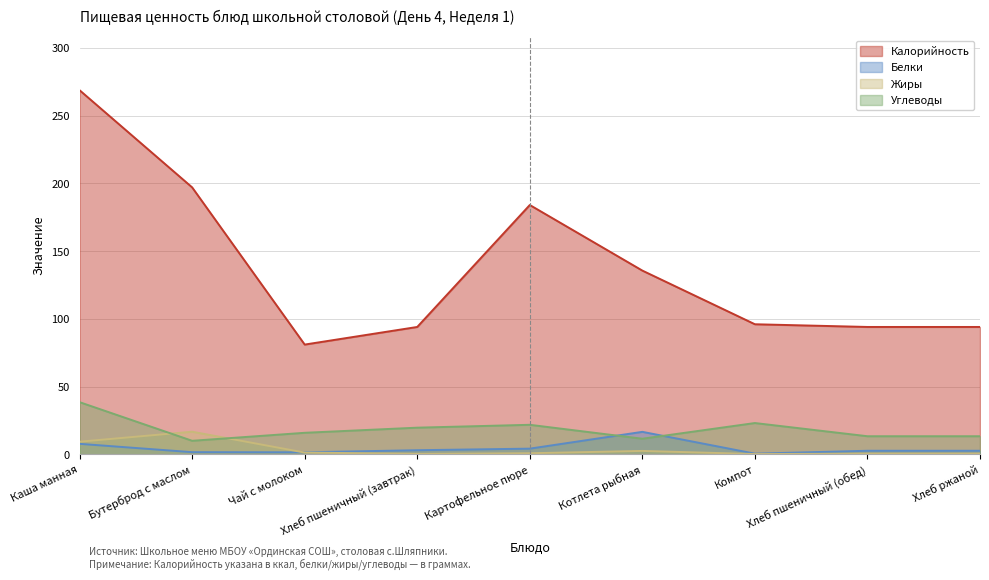

At which label is Жиры closest to 8?

Каша манная